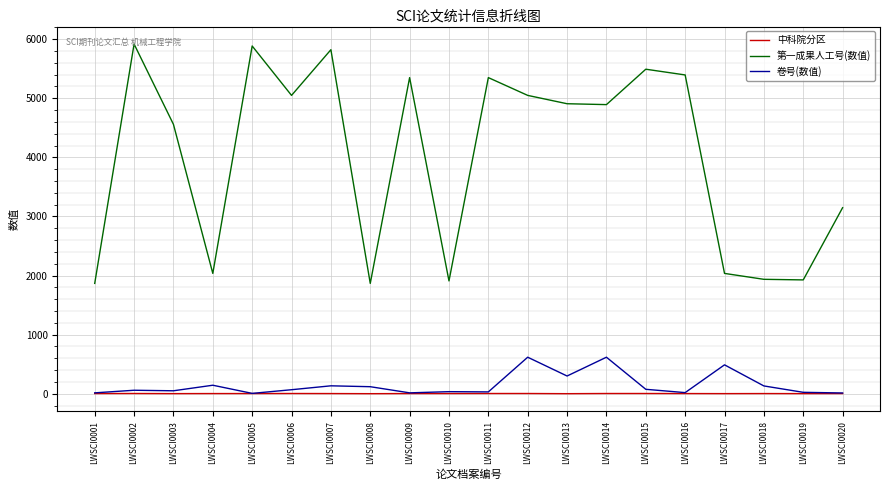

What is the total value across all series at LWSCI0018?

2071